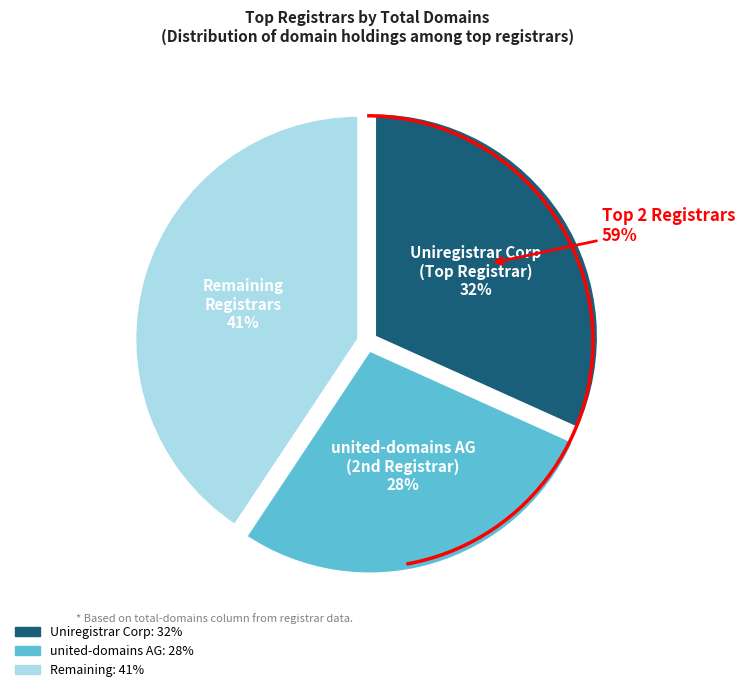

What percentage is NOT represented by united-domains AG?

72.4%